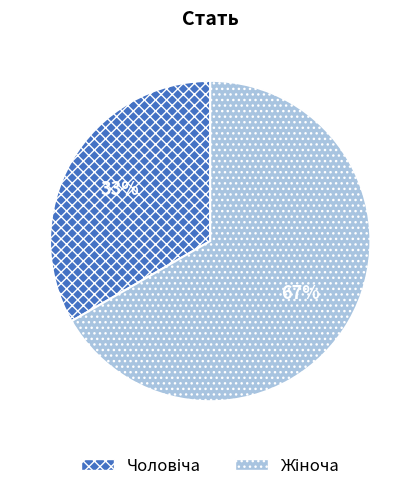

To the nearest percent, what is the average slice percentage?

50%